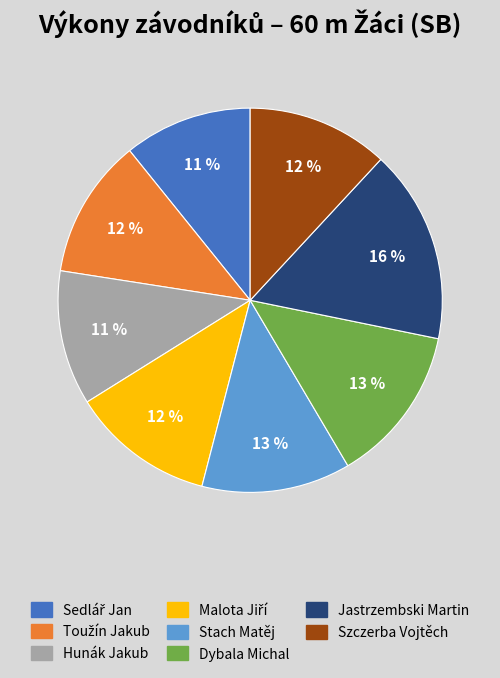

True or false: Szczerba Vojtěch accounts for 12% of the total.

True